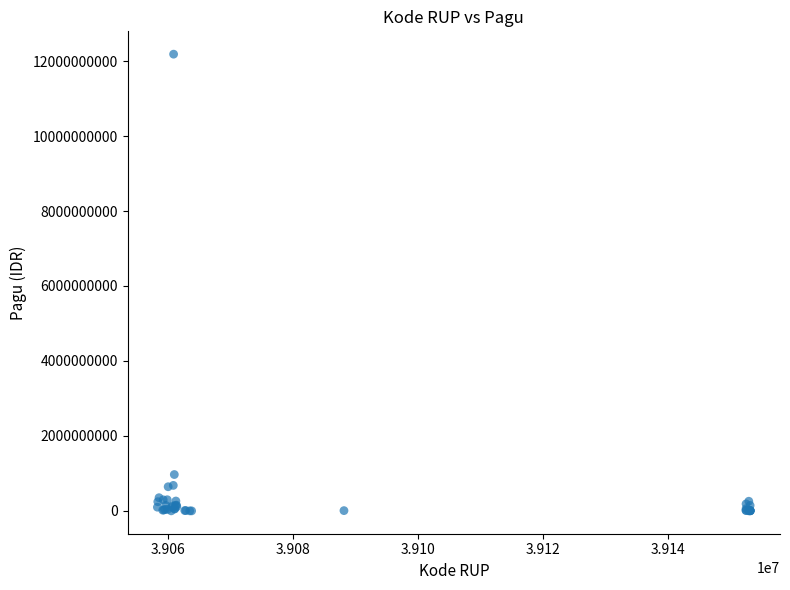

What Y value in the scatter plot is closest to 6092566000?

971640000